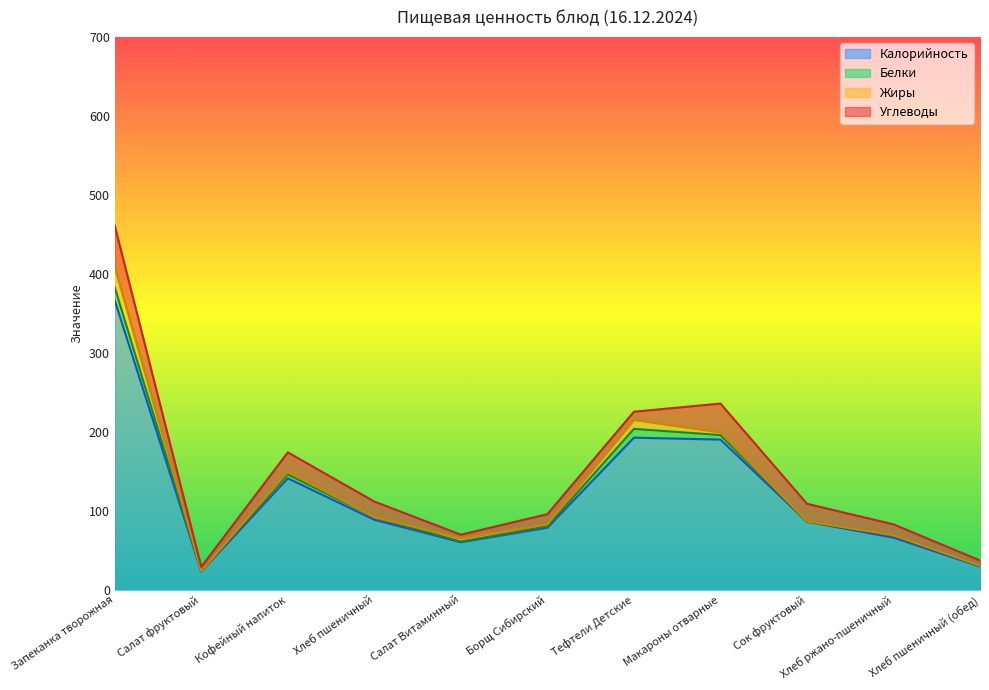

How many interior local peaks does the Белки series have?

3